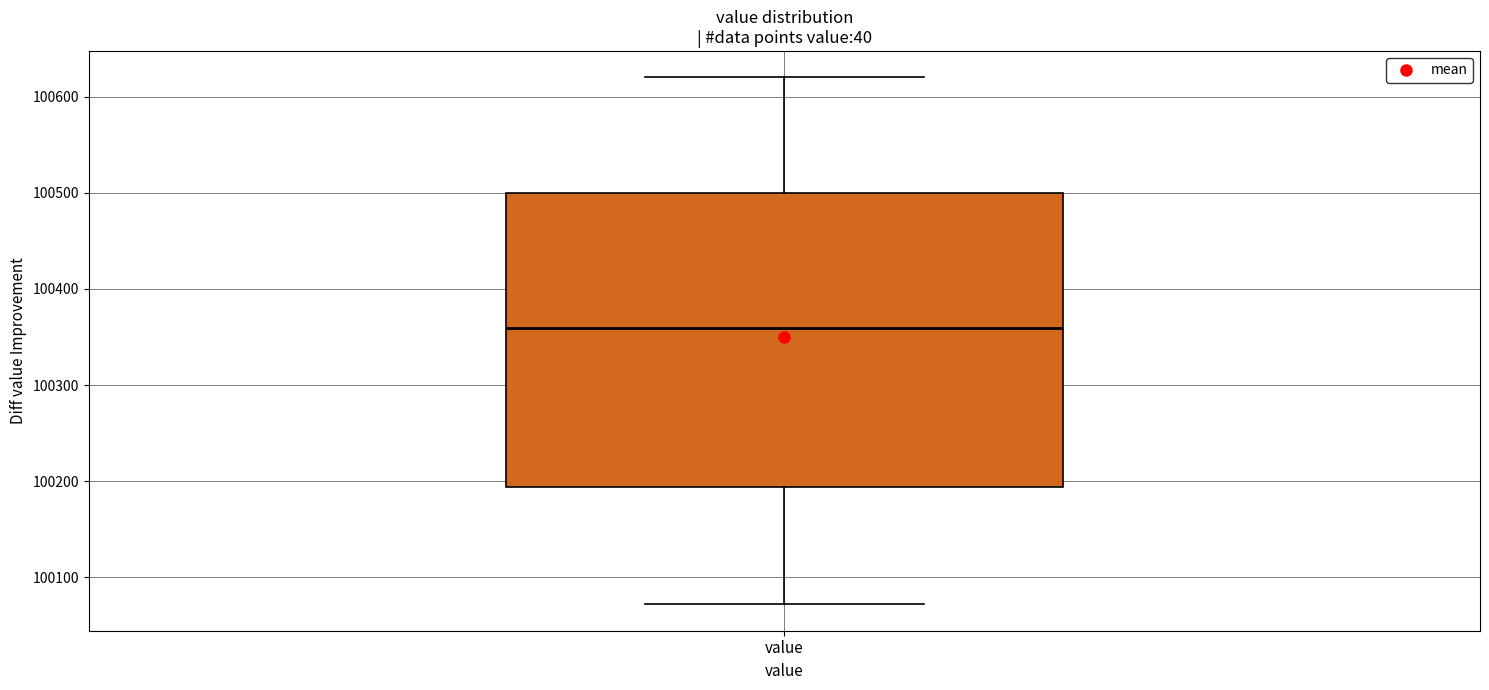

Where does the median line of the box for value sit on the y-axis? The values are not printed on the chart, so give them approximately, as read against the axis.

100360